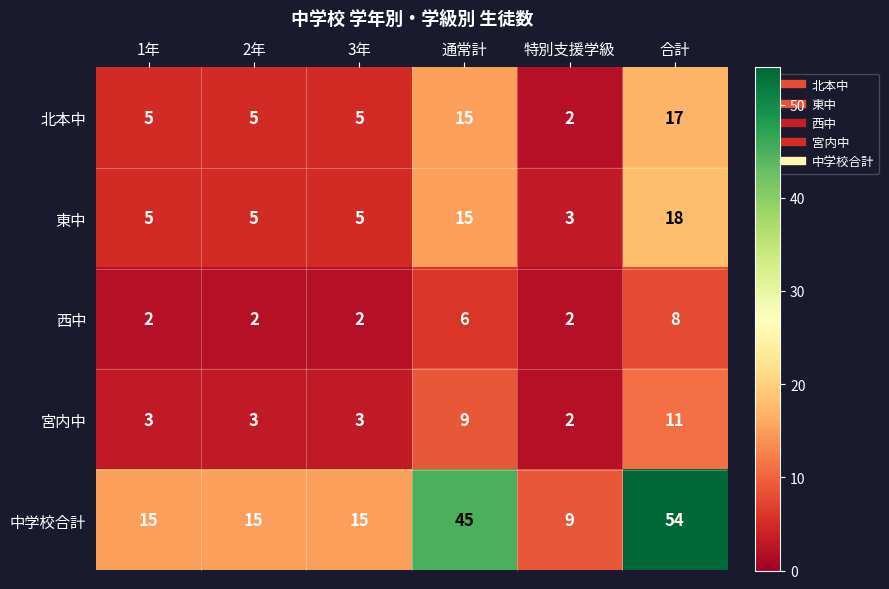

What is the average value of the 中学校合計 series?

26